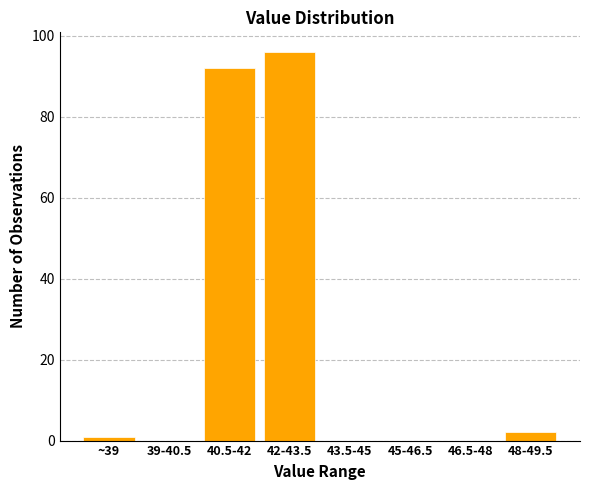

Reading left to right, list all the values displayed in this chart.

~39=1	39-40.5=0	40.5-42=92	42-43.5=96	43.5-45=0	45-46.5=0	46.5-48=0	48-49.5=2